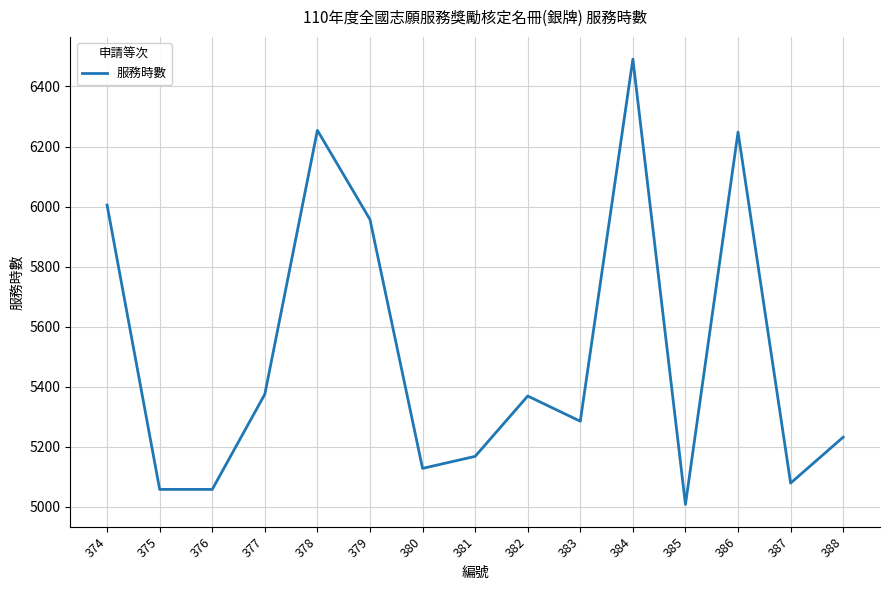

What is the difference between the maximum and minimum values?

1483